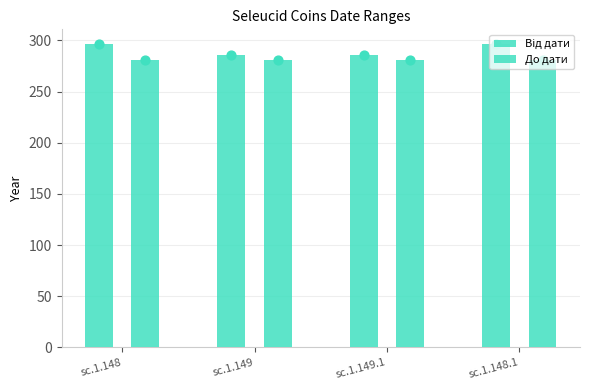

Which series has the widest spread of Y values?

Від дати